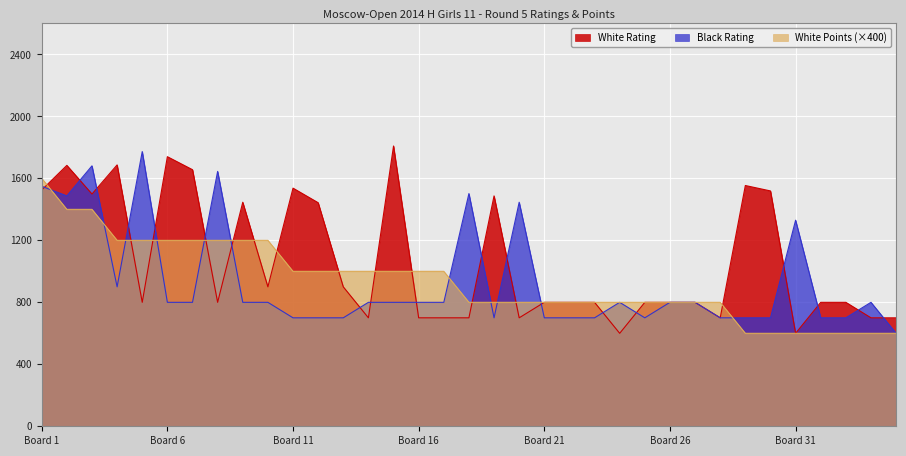

Is it true that White Points equals 1075 at 20?

False